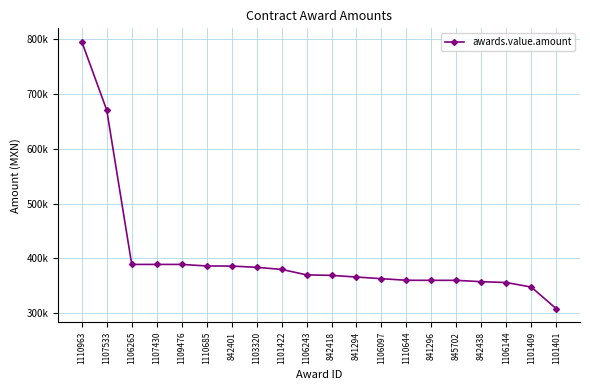

What is the sum of the values at 841296 and 1106144?

716000